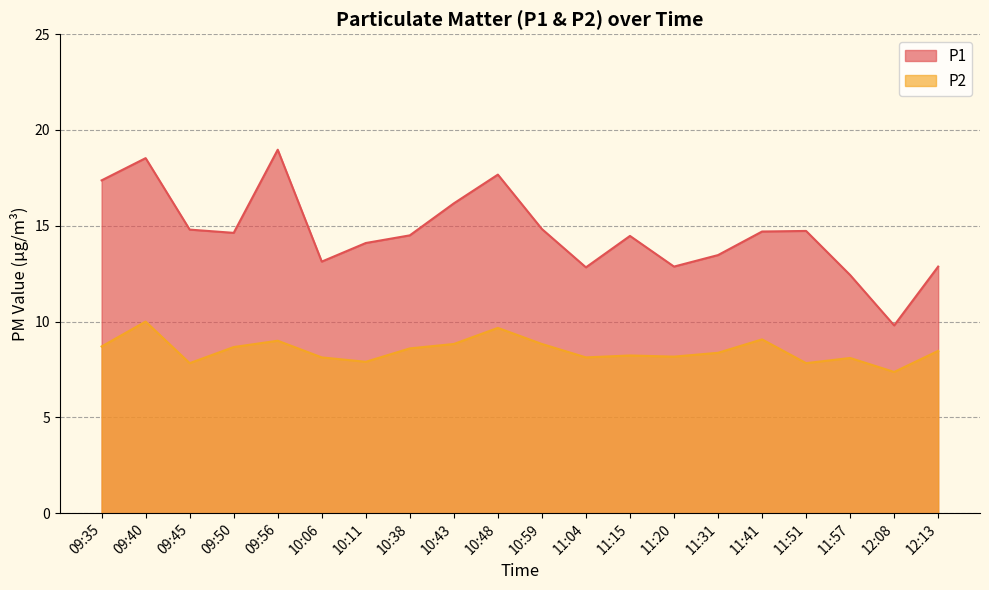

List the series in order of their peak value, highest first.

P1, P2